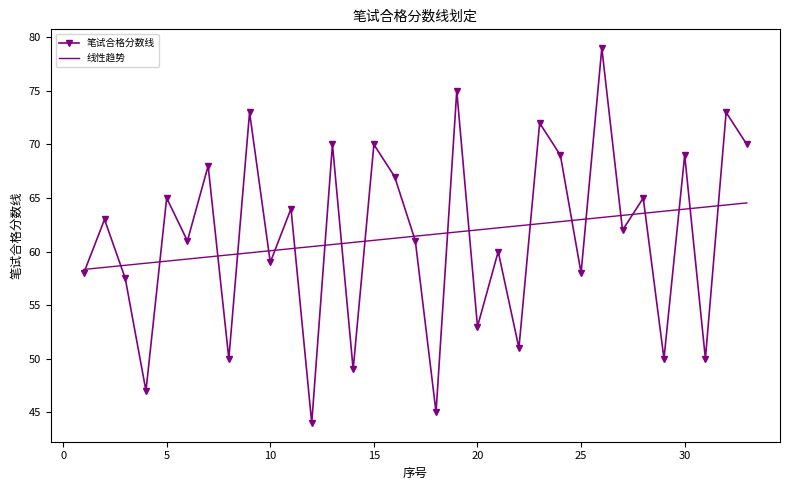

Which series has the widest spread of values?

笔试合格分数线